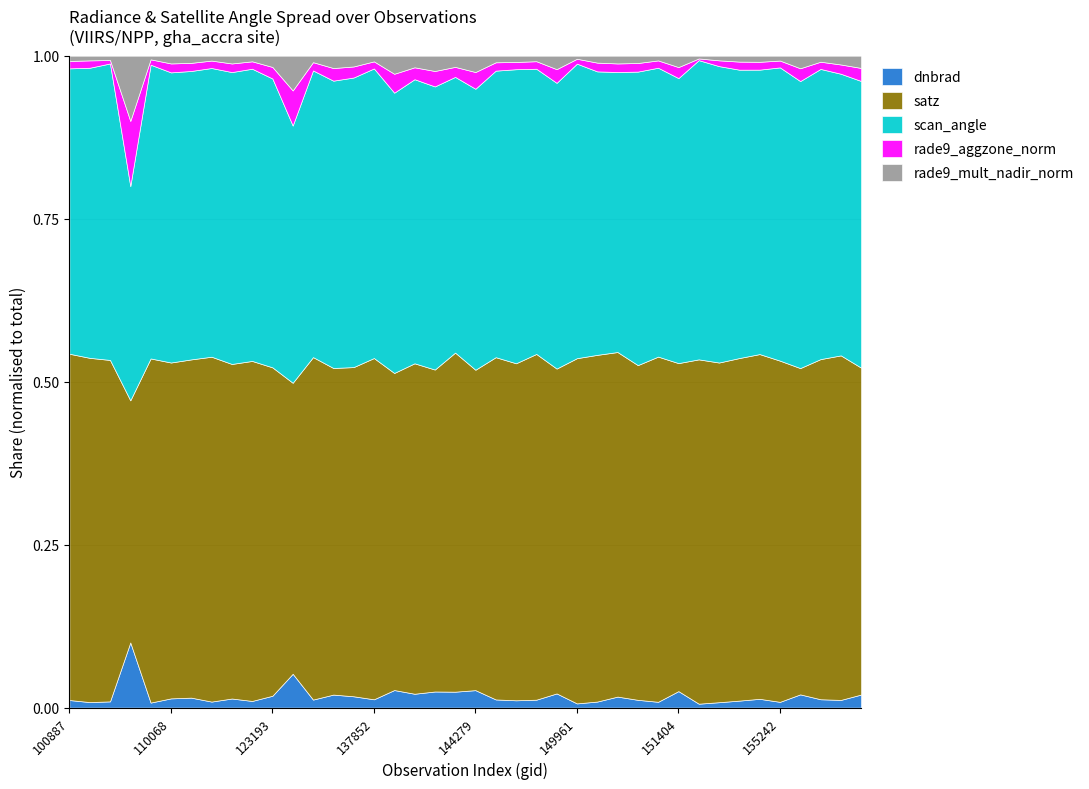

How many lines are shown in the chart?

5